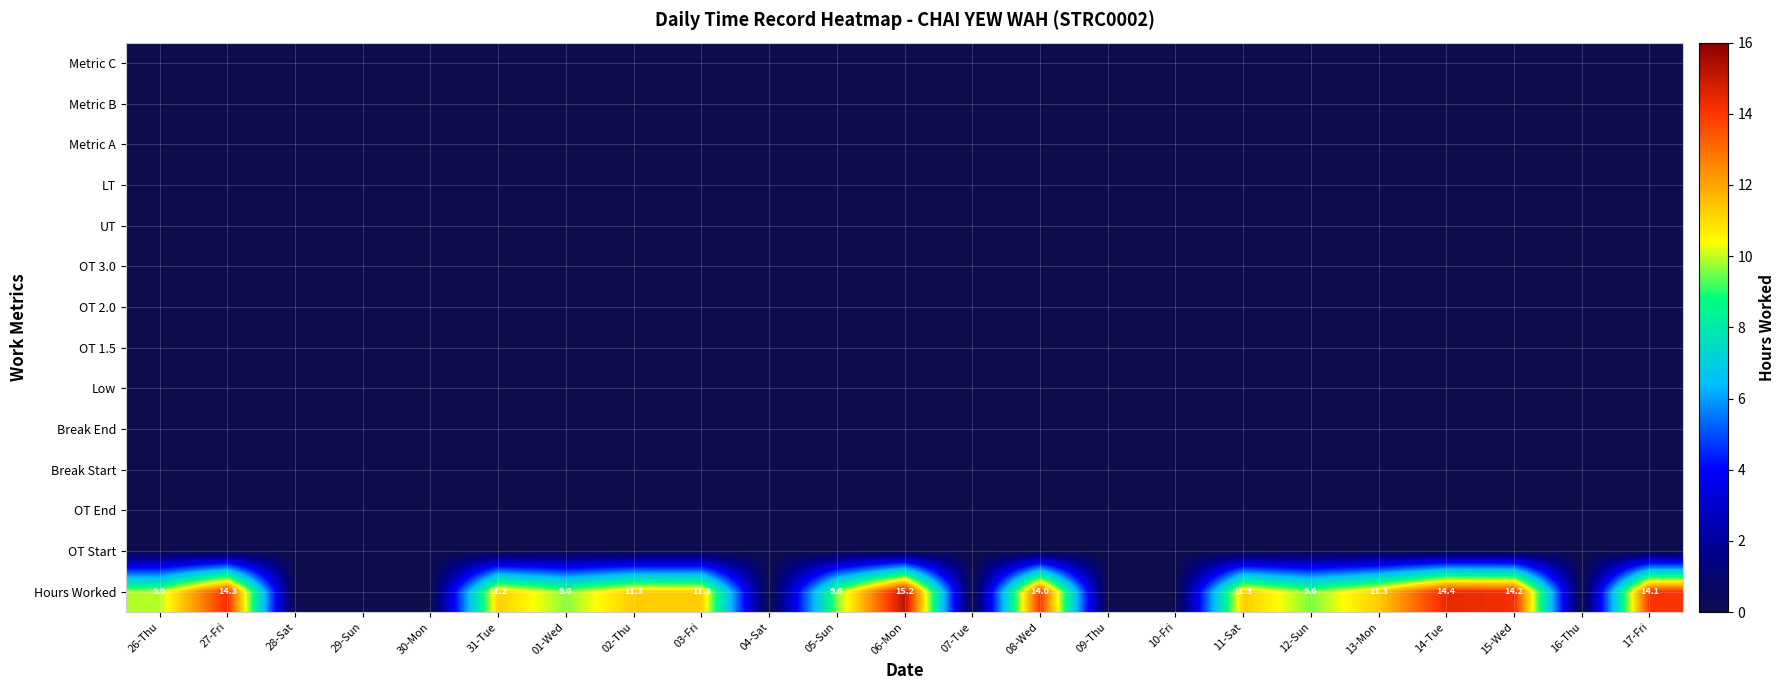

The value of Hours Worked at 15-Wed is 14.2. True or false?

True